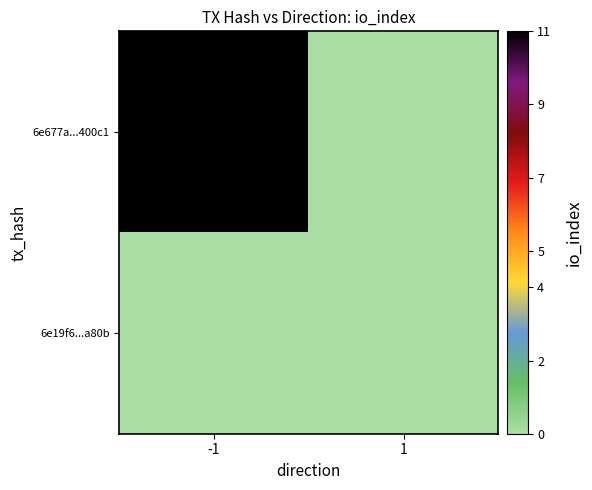

At how many categories does at least one series exceed 8?

1